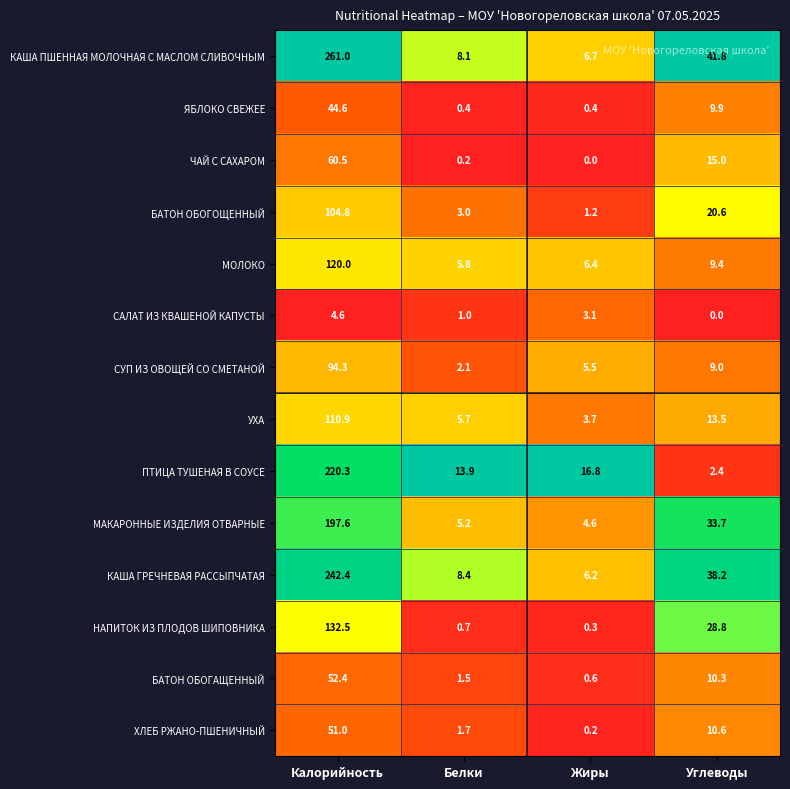

What is the difference between the ЧАЙ С САХАРОМ values at Белки and Калорийность?

60.3